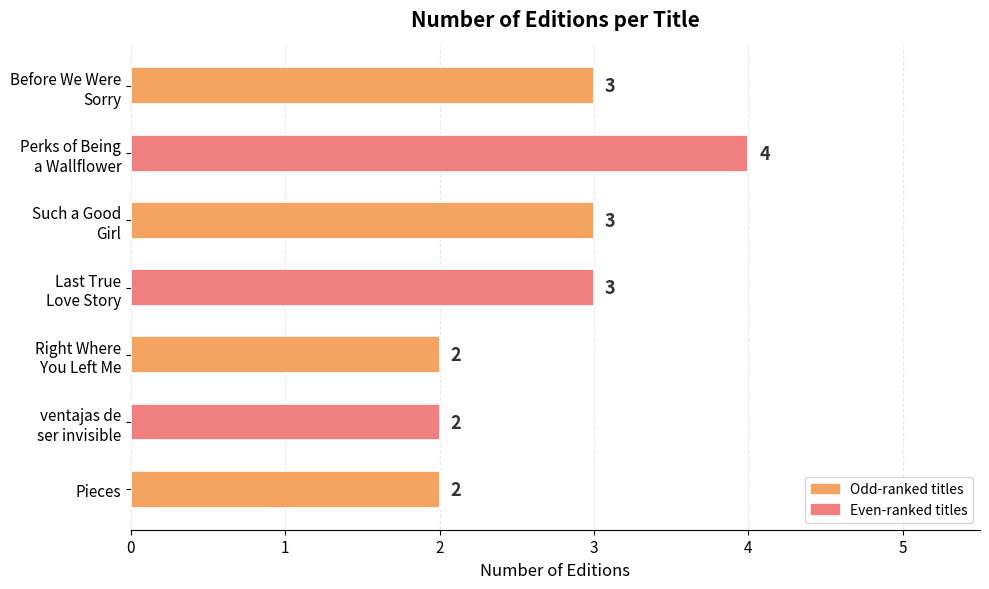

What is the minimum value shown in the chart?

2